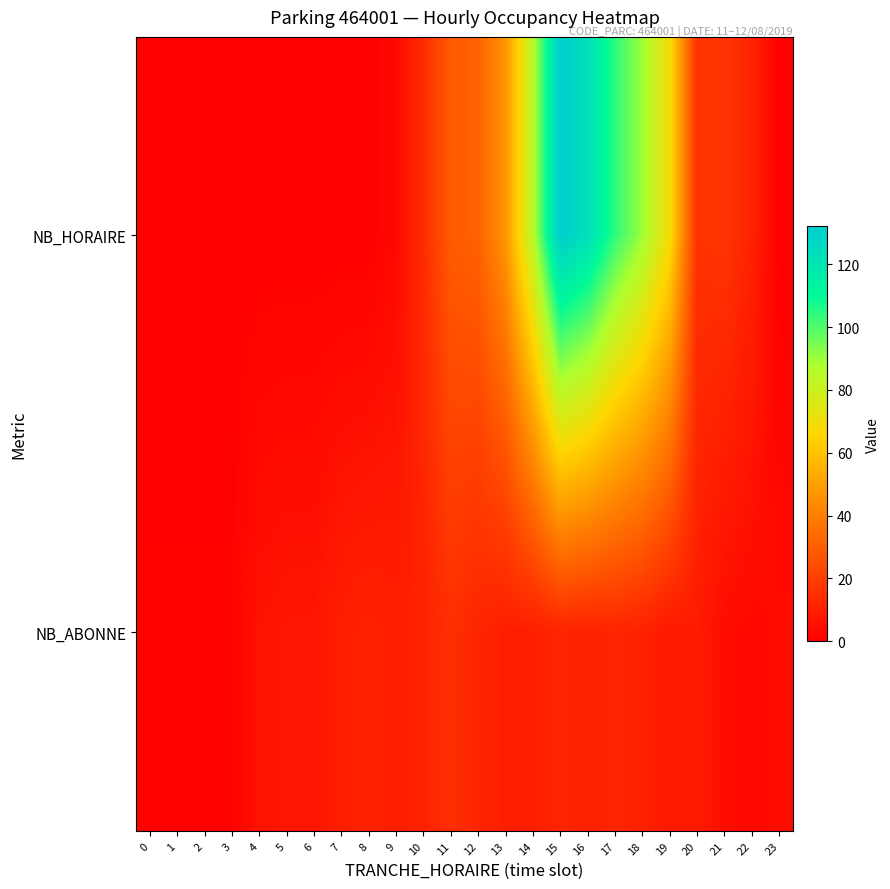

What is the total value across all series at 23?

4